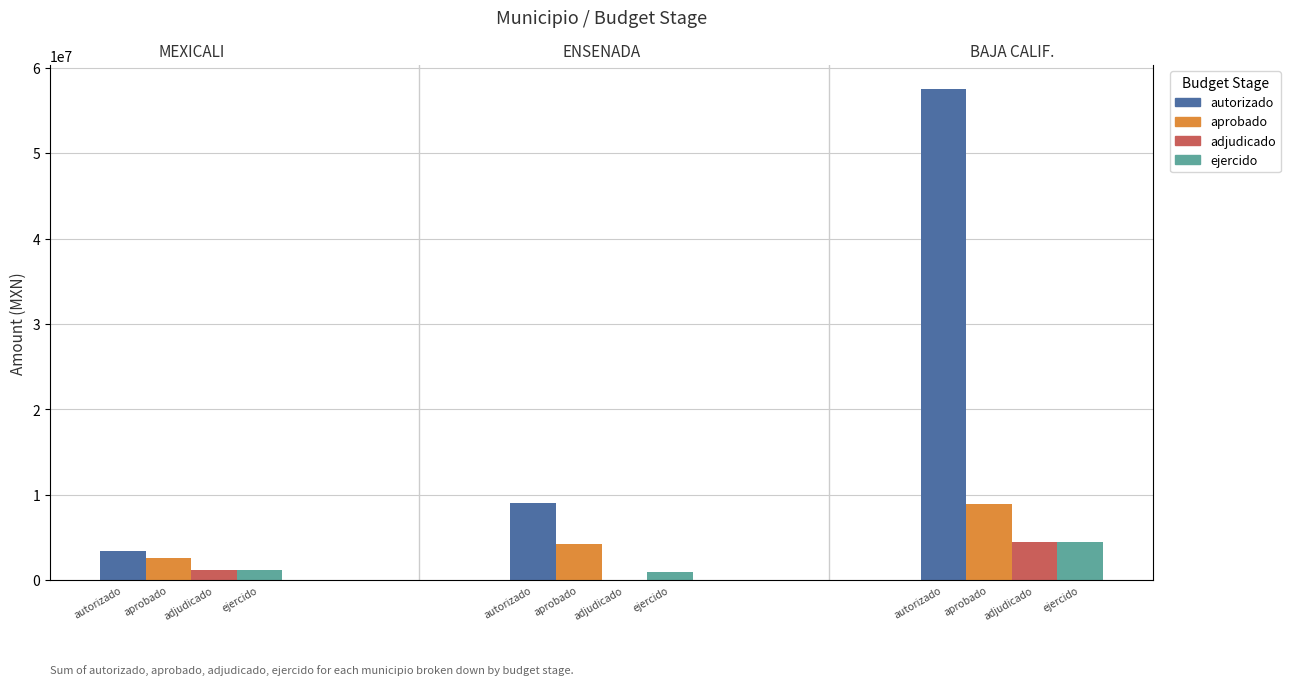

Are the bars horizontal?

No